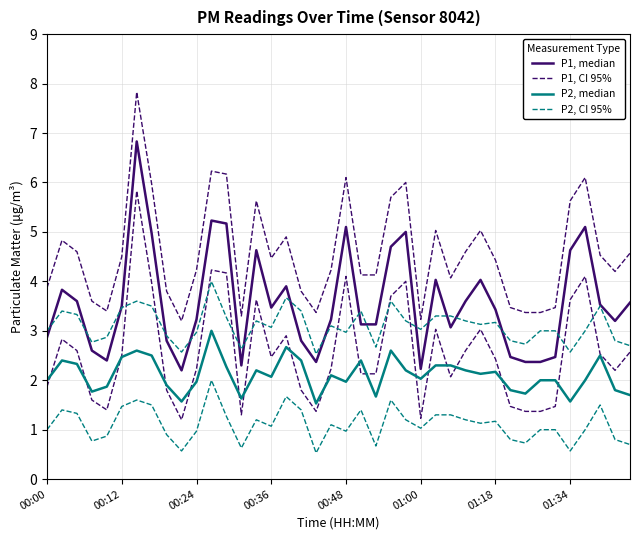

How many distinct data groups are displayed?

4